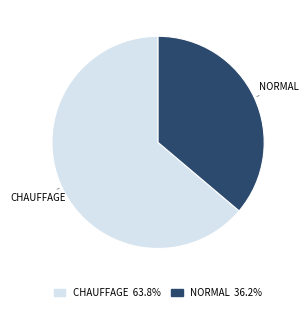

True or false: CHAUFFAGE accounts for 75% of the total.

False